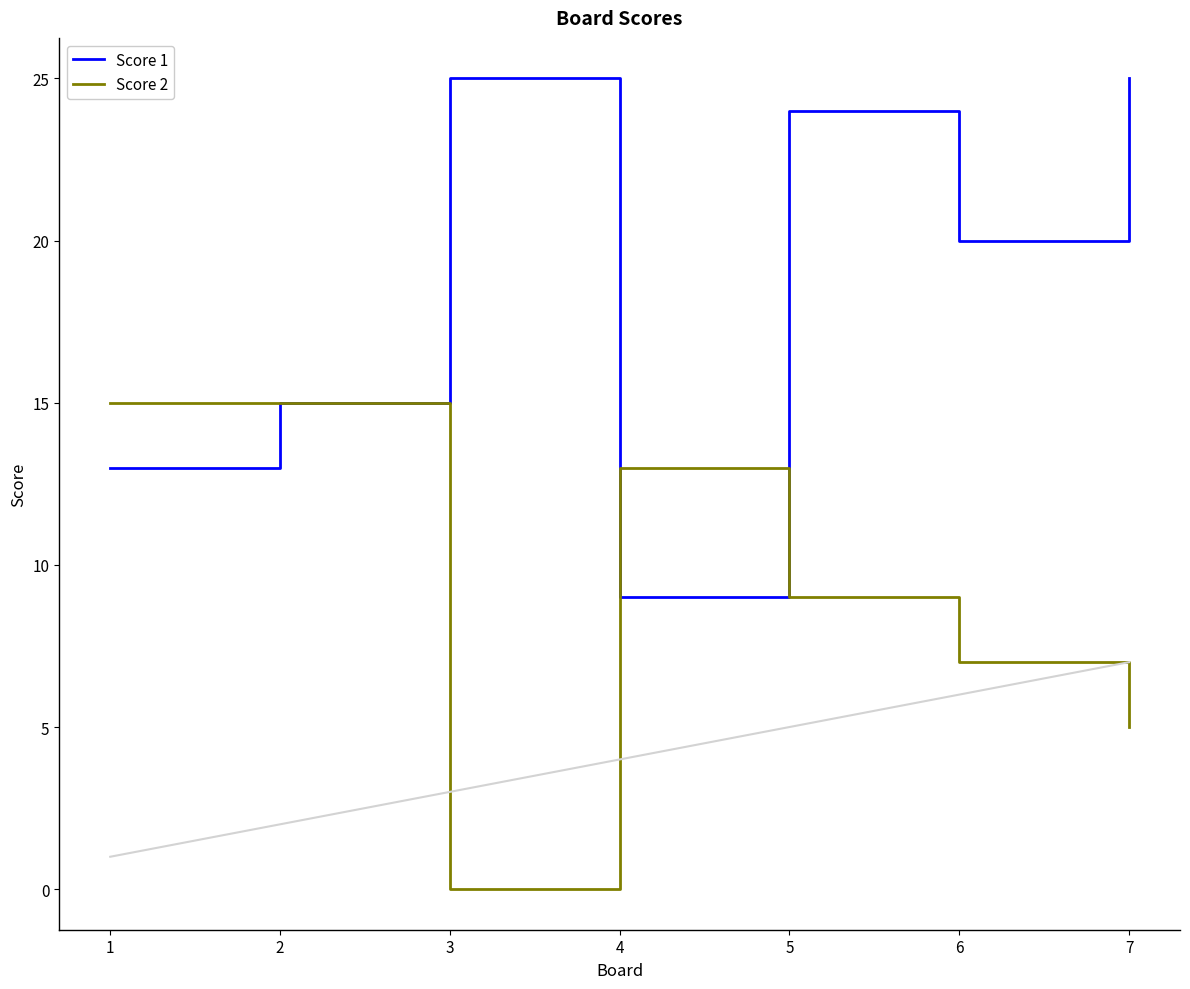

Reading left to right, what are all the values shown in this chart?

Score 1: 1=13	2=15	3=25	4=9	5=24	6=20	7=25
Score 2: 1=15	2=15	3=0	4=13	5=9	6=7	7=5